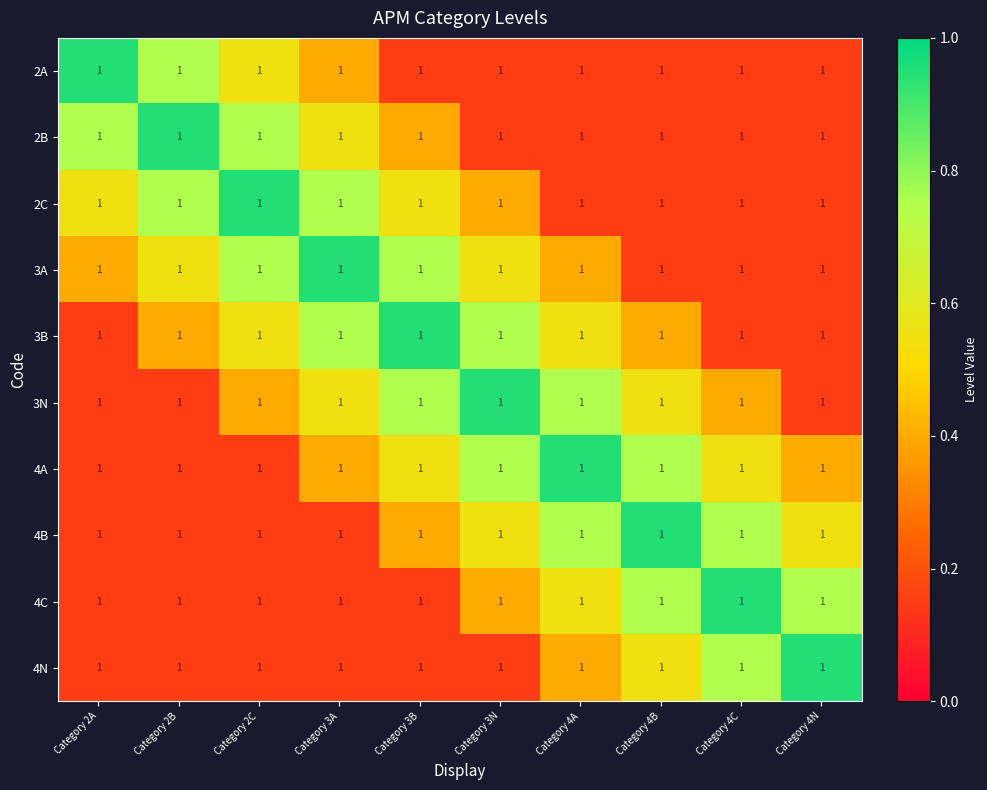

What is the approximate value of 3N at Category 4N?

0.1